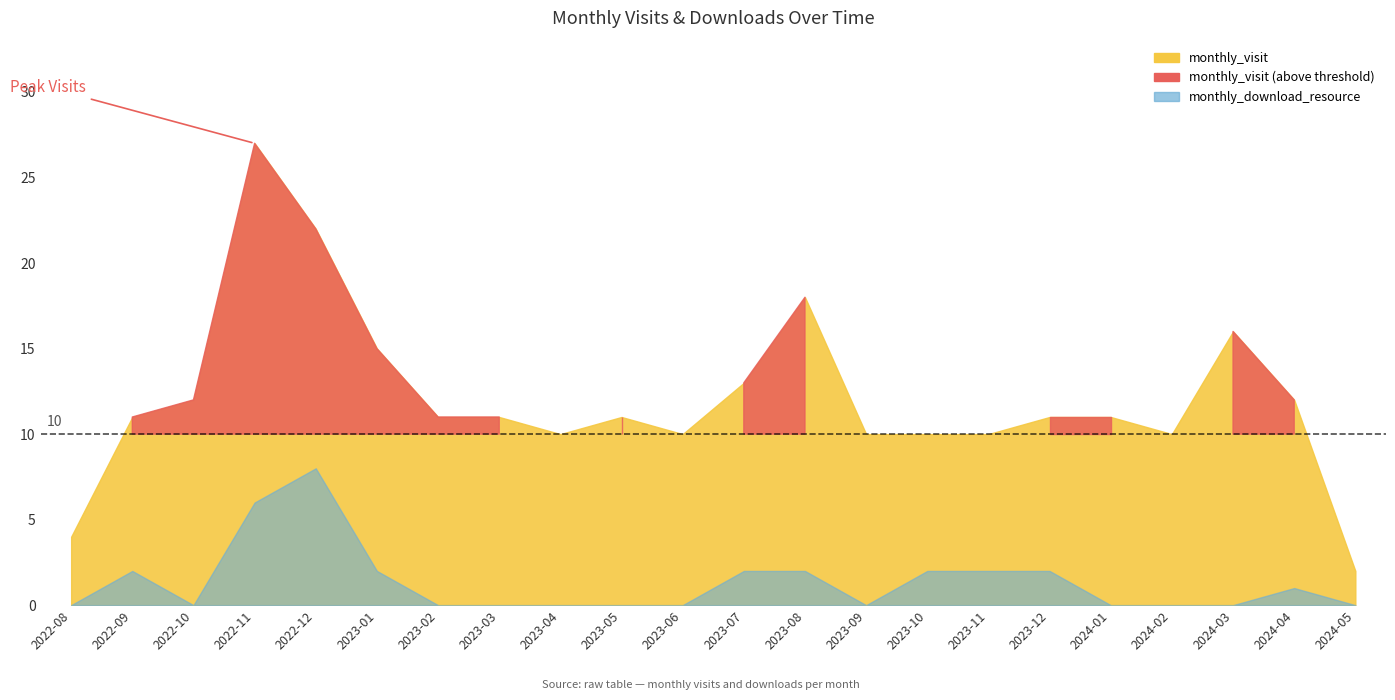

Rank the series by their average value, from lowest to highest.

monthly_download_resource, monthly_visit